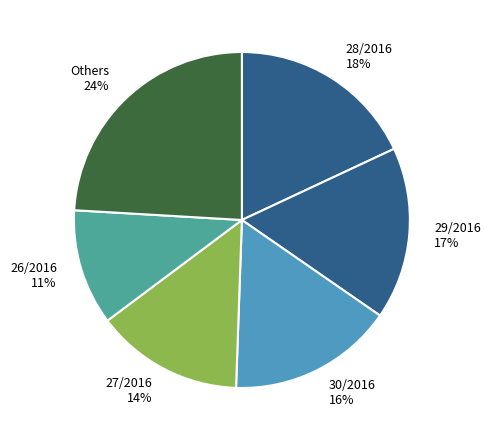

What is the ratio of the value at 27/2016 14% to the value at Others 24%?

0.6